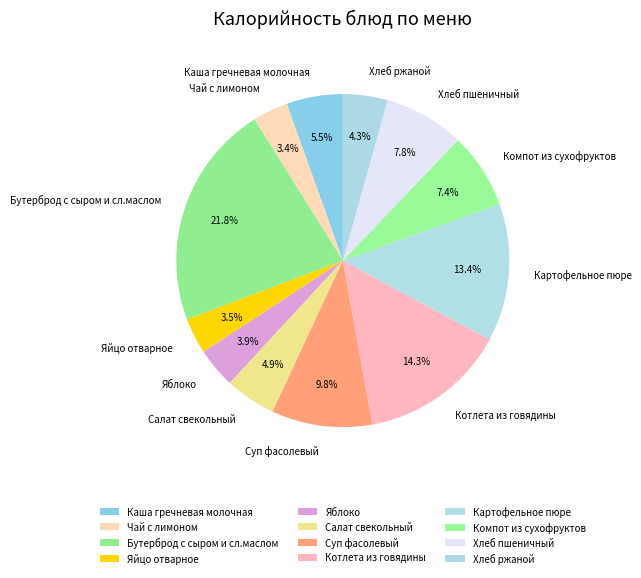

What percentage is NOT represented by Хлеб пшеничный?

92.2%